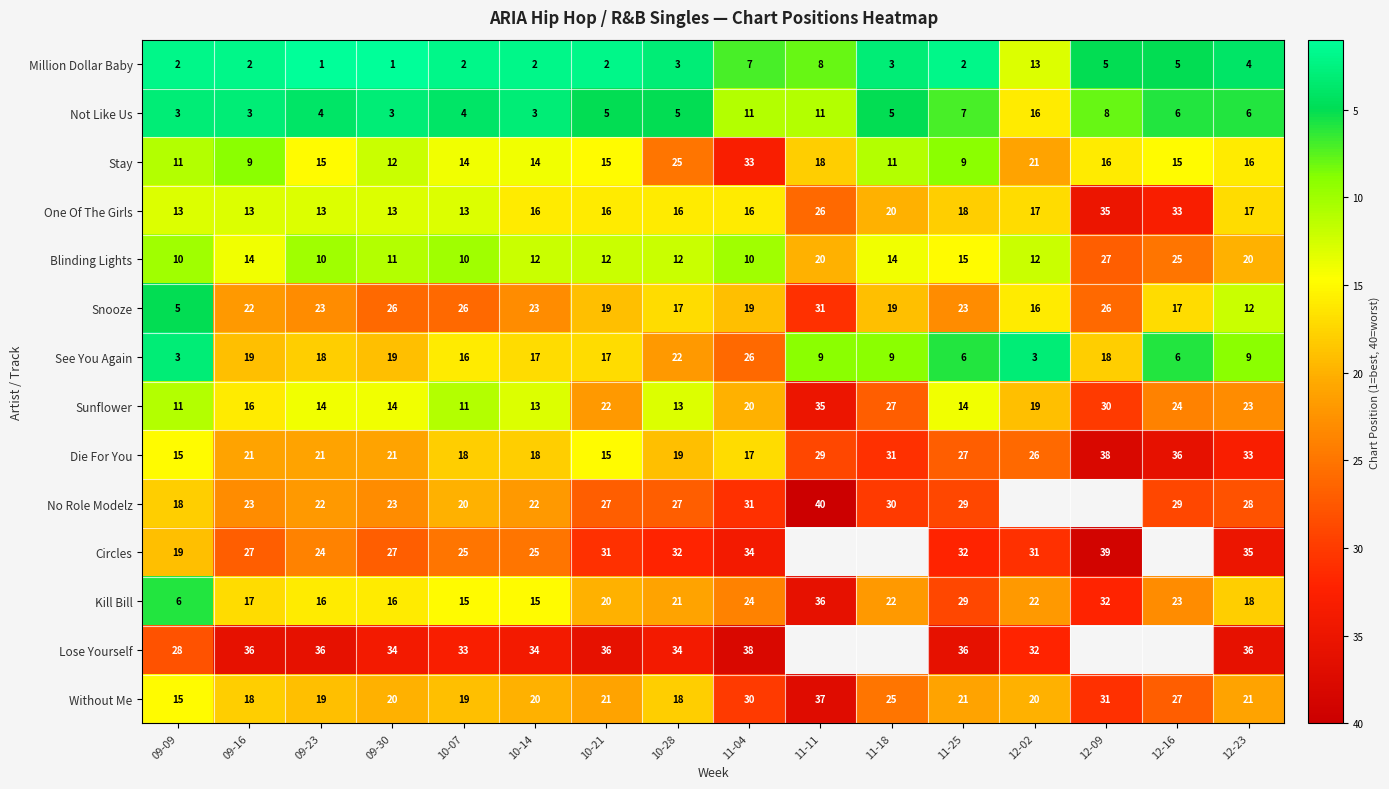

Which category has the highest value in the Kill Bill series?

11-11